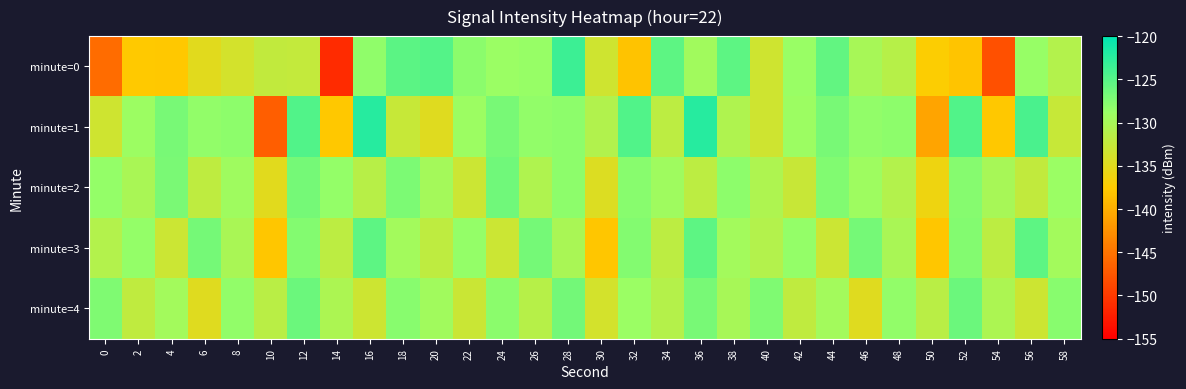

Reading left to right, transcribe all the data shown in this chart.

minute=0: 0=-145.6	2=-137.7	4=-137.8	6=-135.0	8=-133.8	10=-132.2	12=-132.4	14=-151.2	16=-128.3	18=-125.2	20=-124.8	22=-128.0	24=-129.0	26=-128.7	28=-123.5	30=-133.4	32=-138.3	34=-125.4	36=-129.5	38=-125.4	40=-133.4	42=-128.8	44=-125.7	46=-130.1	48=-131.2	50=-137.3	52=-138.1	54=-148.0	56=-128.7	58=-131.0
minute=1: 0=-133.4	2=-129.1	4=-126.9	6=-128.4	8=-128.1	10=-146.8	12=-124.8	14=-137.8	16=-122.3	18=-132.7	20=-134.8	22=-129.1	24=-126.9	26=-128.4	28=-128.1	30=-130.8	32=-124.8	34=-131.8	36=-122.3	38=-130.7	40=-133.4	42=-129.1	44=-126.9	46=-128.4	48=-128.1	50=-140.8	52=-124.8	54=-137.8	56=-124.3	58=-132.7
minute=2: 0=-128.5	2=-130.2	4=-127.1	6=-132.0	8=-129.3	10=-135.0	12=-126.8	14=-128.6	16=-131.4	18=-127.2	20=-129.8	22=-133.1	24=-126.5	26=-130.7	28=-128.2	30=-134.5	32=-127.9	34=-129.4	36=-131.8	38=-128.1	40=-130.6	42=-132.8	44=-127.4	46=-129.2	48=-131.0	50=-136.0	52=-127.7	54=-130.0	56=-132.2	58=-128.9
minute=3: 0=-131.0	2=-128.5	4=-133.0	6=-126.8	8=-130.2	10=-138.0	12=-127.6	14=-131.8	16=-125.4	18=-129.6	20=-132.0	22=-128.5	24=-133.0	26=-126.8	28=-130.2	30=-138.0	32=-127.6	34=-131.8	36=-125.4	38=-129.6	40=-131.0	42=-128.5	44=-133.0	46=-126.8	48=-130.2	50=-138.0	52=-127.6	54=-131.8	56=-125.4	58=-129.6
minute=4: 0=-127.3	2=-132.1	4=-129.7	6=-134.8	8=-128.4	10=-131.6	12=-126.2	14=-130.4	16=-133.2	18=-127.8	20=-129.5	22=-132.9	24=-128.0	26=-131.3	28=-126.6	30=-133.7	32=-128.9	34=-131.1	36=-126.9	38=-130.1	40=-127.3	42=-132.1	44=-129.7	46=-134.8	48=-128.4	50=-131.6	52=-126.2	54=-130.4	56=-133.2	58=-127.8